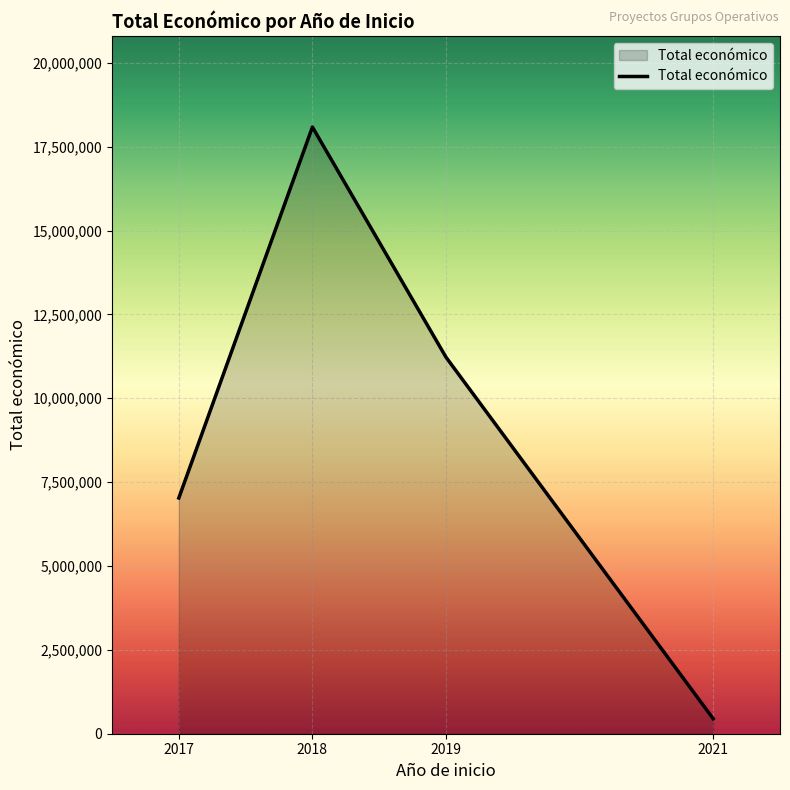

Rank the categories by value from lowest to highest.

2021, 2017, 2019, 2018